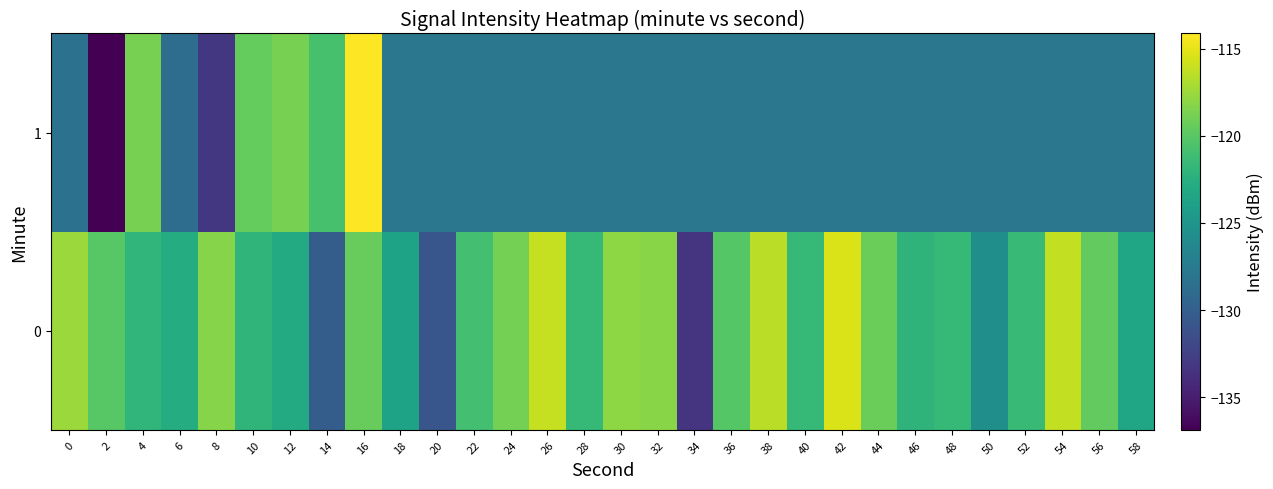

What is the smallest value displayed?

-136.9